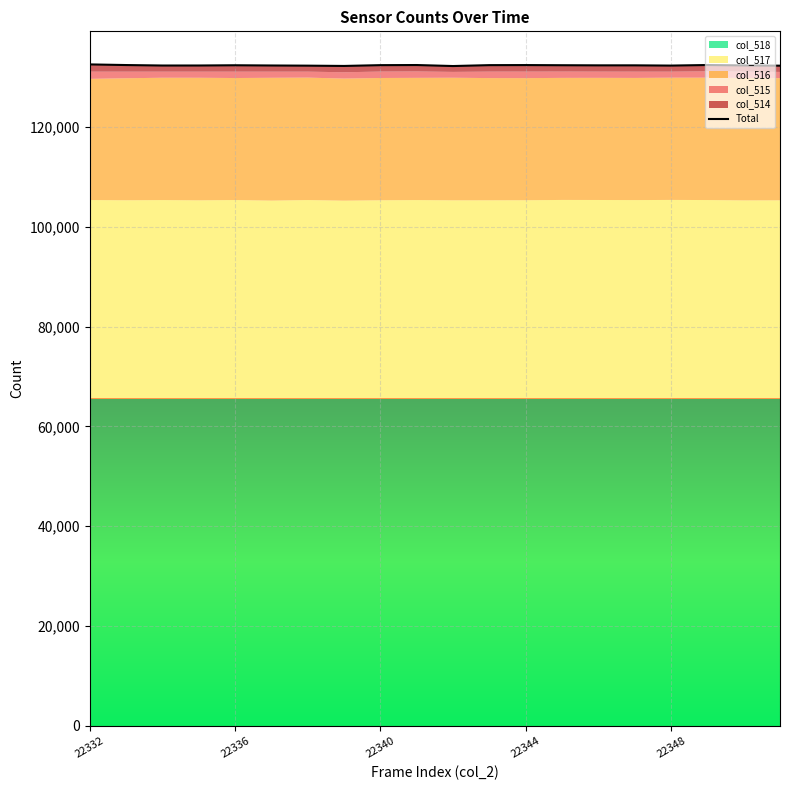

How many points are higher than both their immediate neighbors (excluding endpoints)?

5